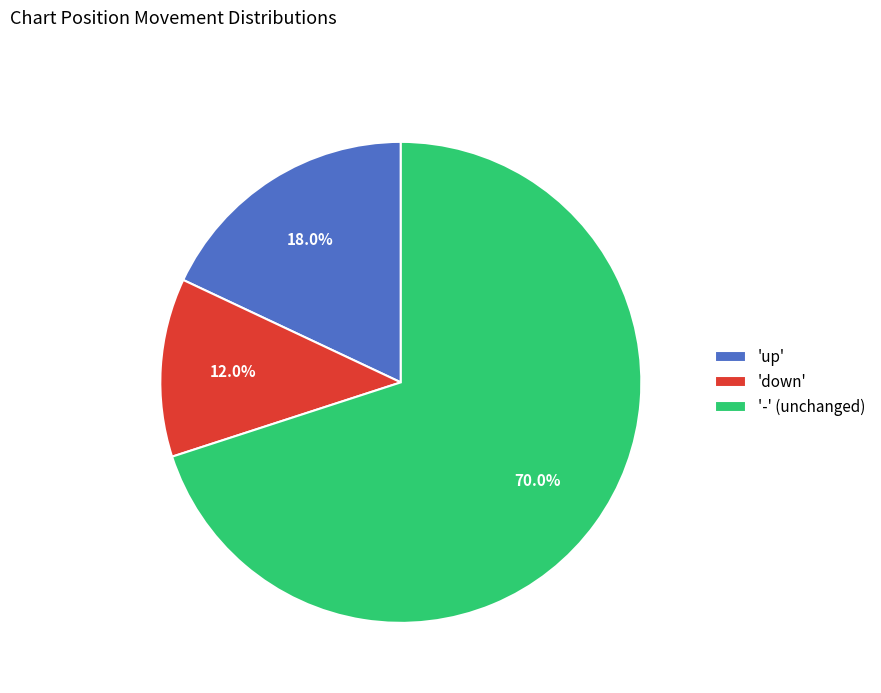

Combined, what portion of the pie is '-' (unchanged) and 'down'?

82.0%